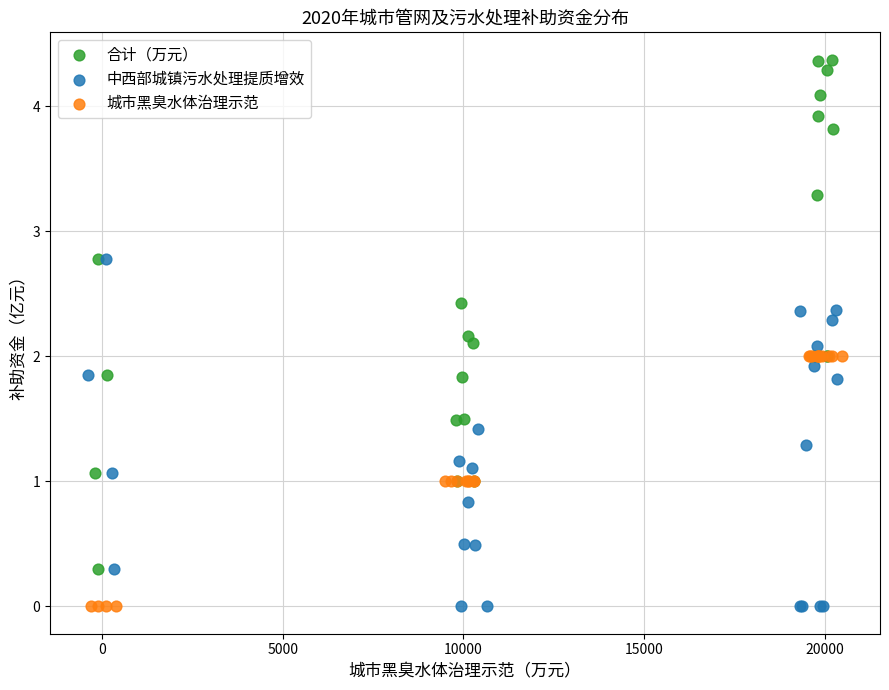

Which series reaches the maximum Y coordinate?

合计（万元）